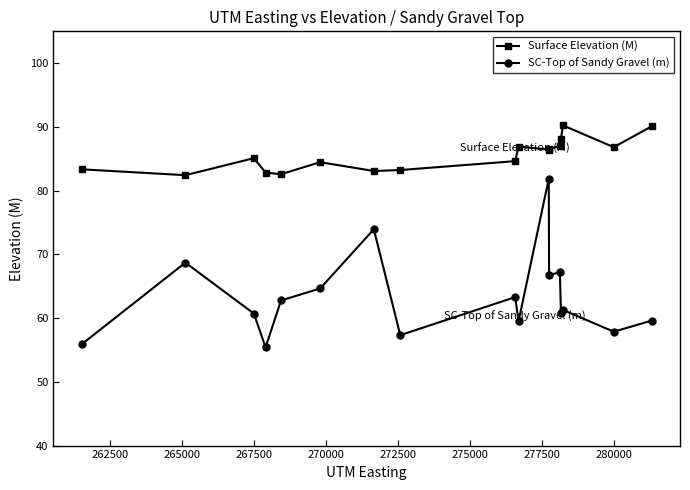

What is the lowest value of the Surface Elevation (M) series?

82.4